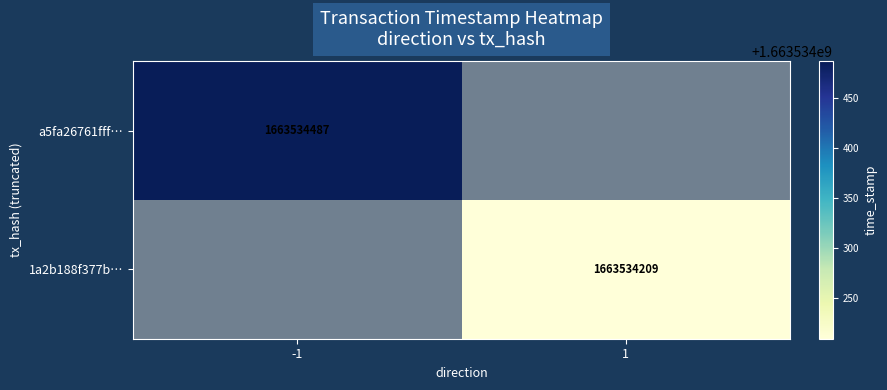

What is the maximum value for 1a2b188f377bd185ab8c52bc239efa1a2cf9963?

1663534209